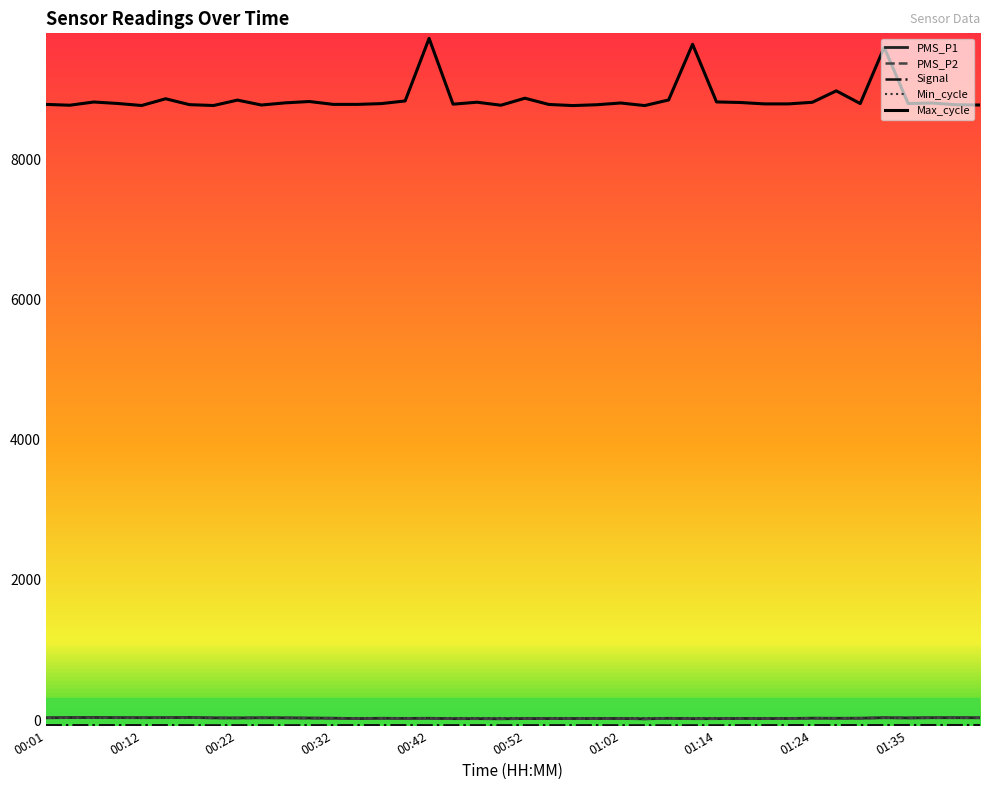

In Max_cycle, how many points are lower than both neighbors (excluding endpoints)?

10